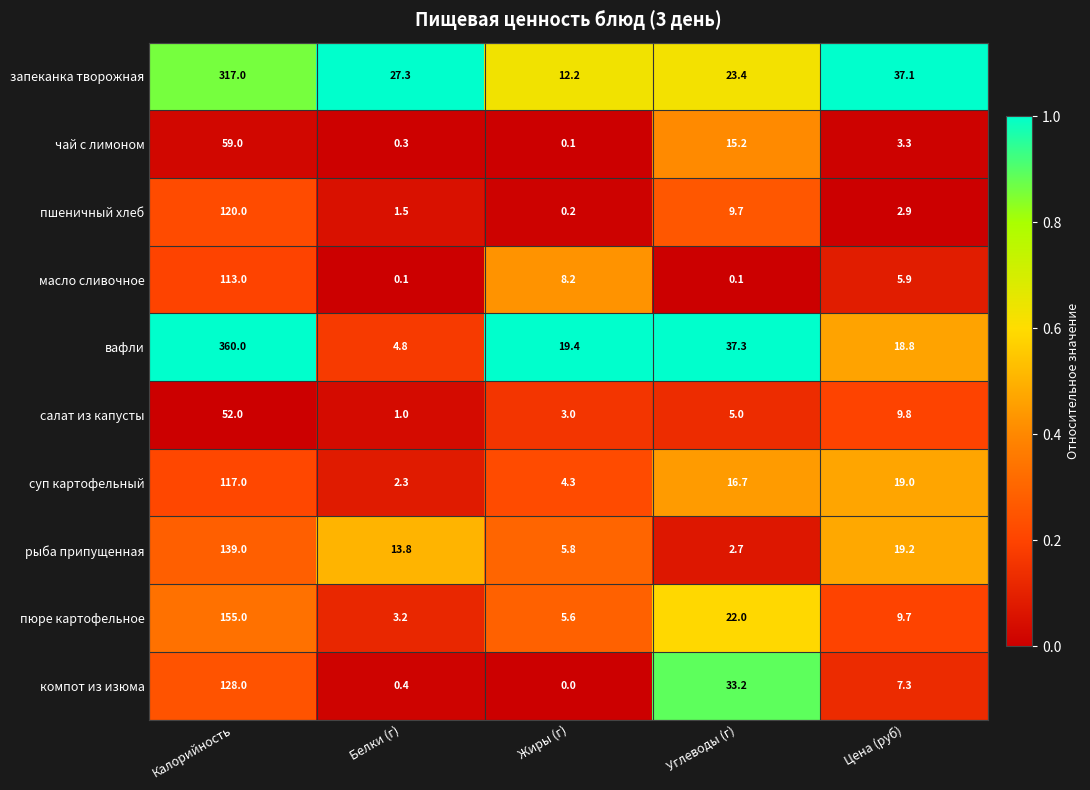

At which label does чай с лимоном reach its minimum?

Жиры (г)